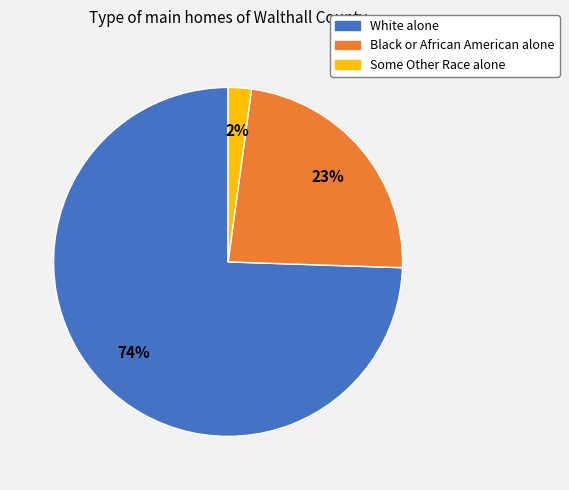

Is there any slice that represents more than half of the pie?

Yes